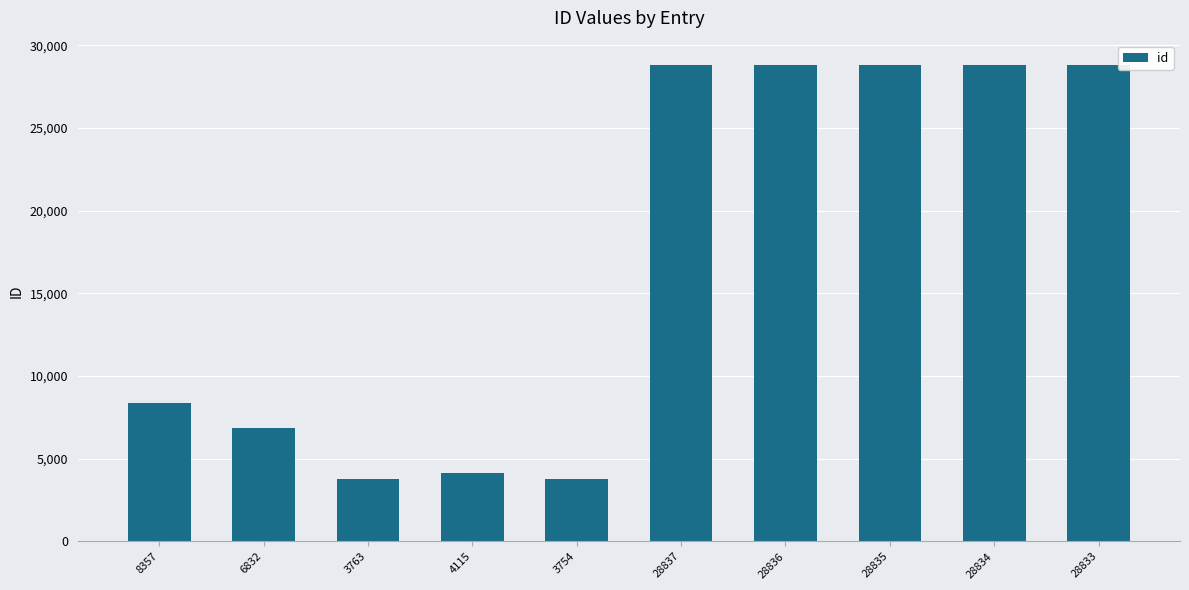

The value at 6832 is 6832. True or false?

True